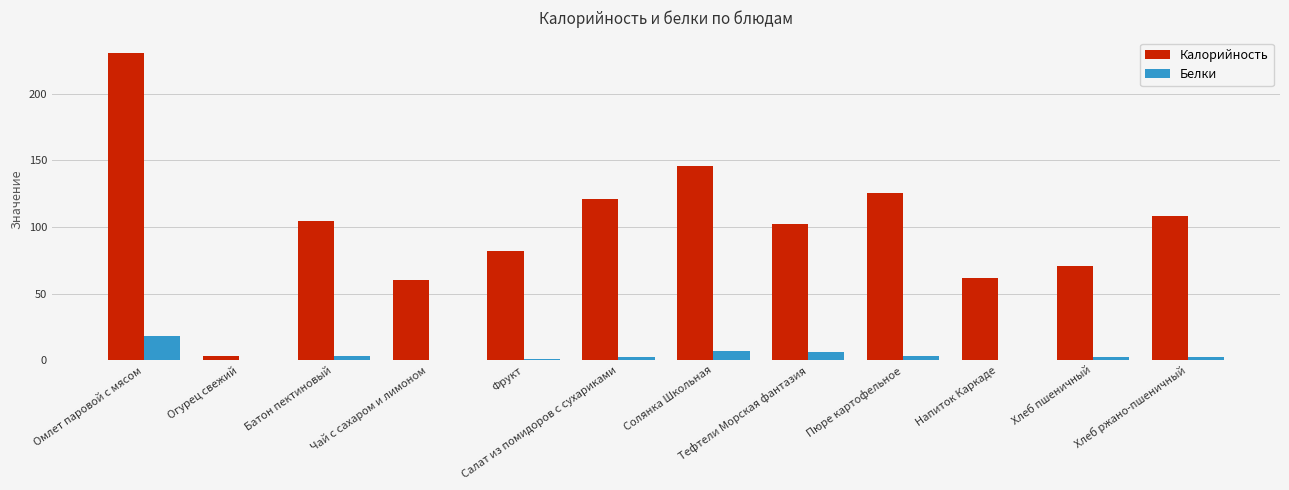

What are all the series names shown in the legend?

Калорийность, Белки